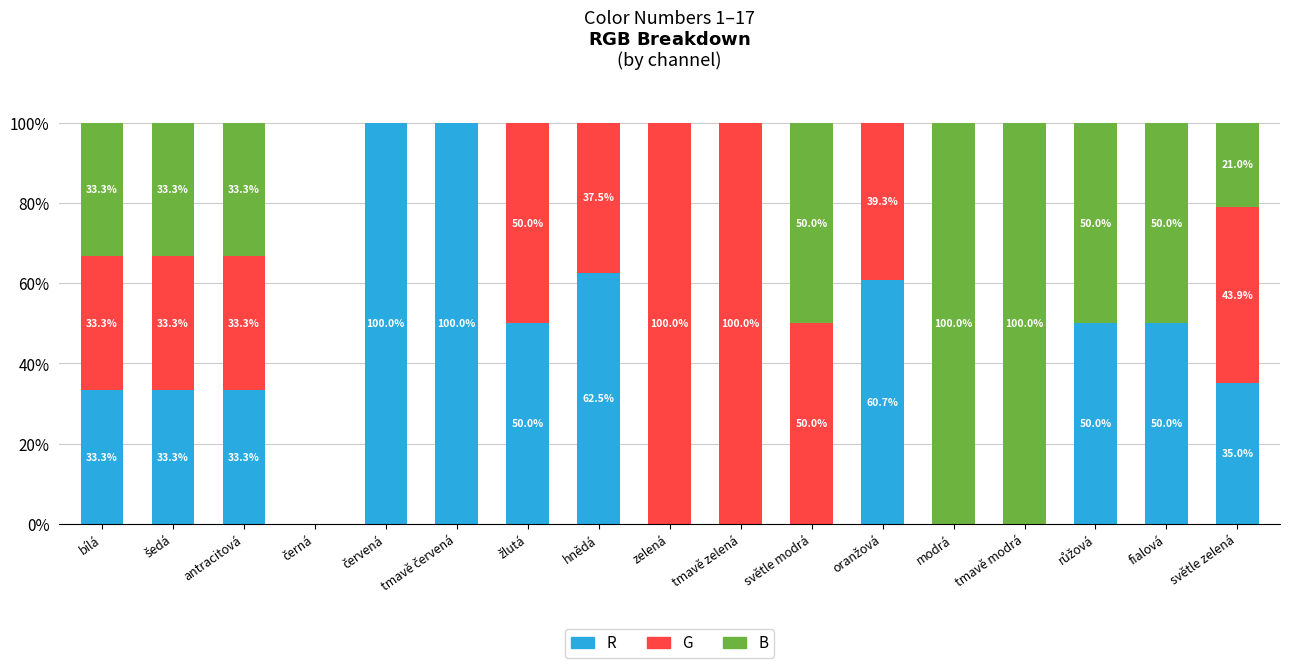

Is it true that R equals 68.2 at modrá?

False